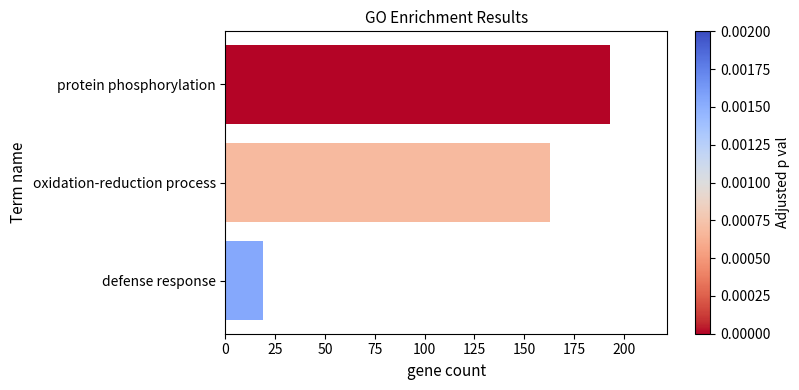

What is the value of the 2nd bar from the top?

163